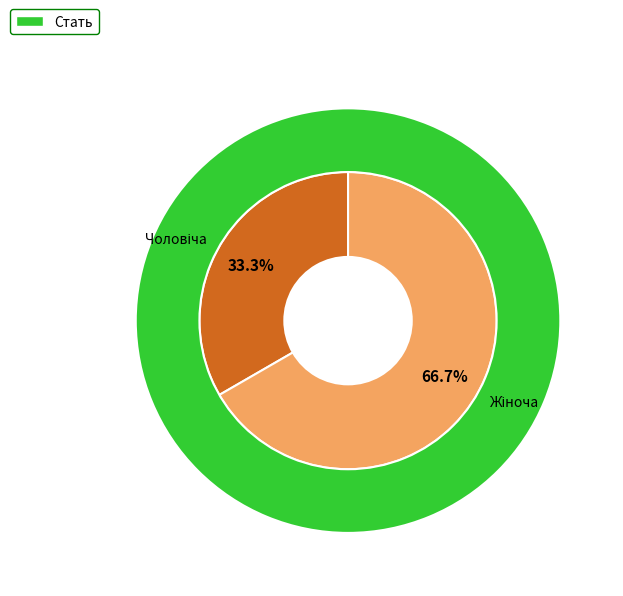

True or false: Чоловіча accounts for 28% of the total.

False